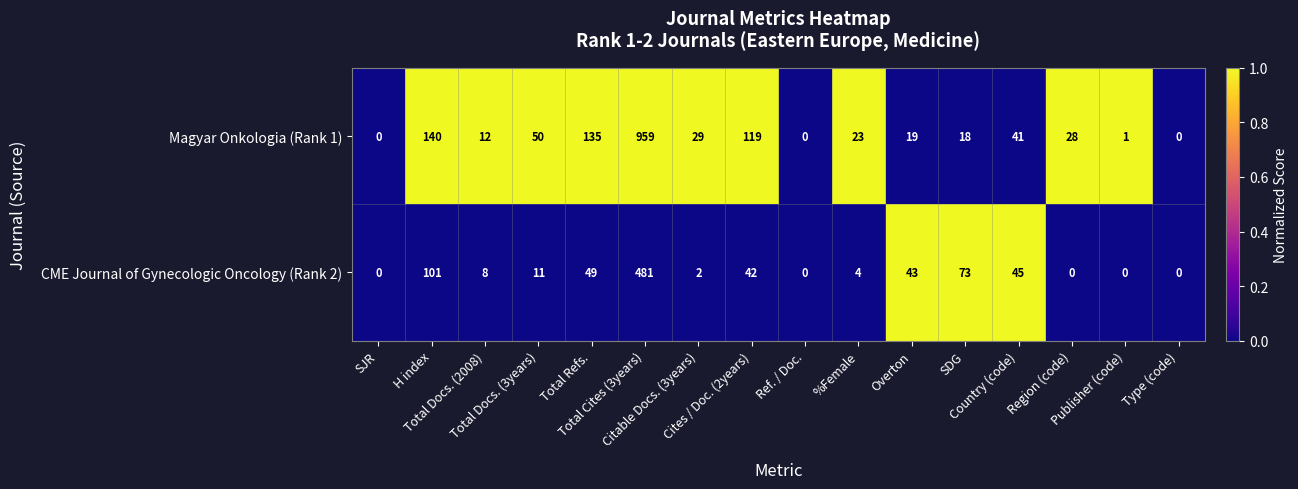

Which series has the largest total across all categories?

Magyar Onkologia (Rank 1)